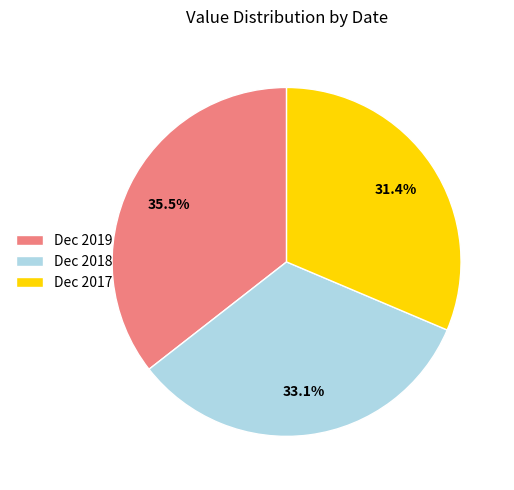

Which category has the smallest portion of the pie?

Dec 2017